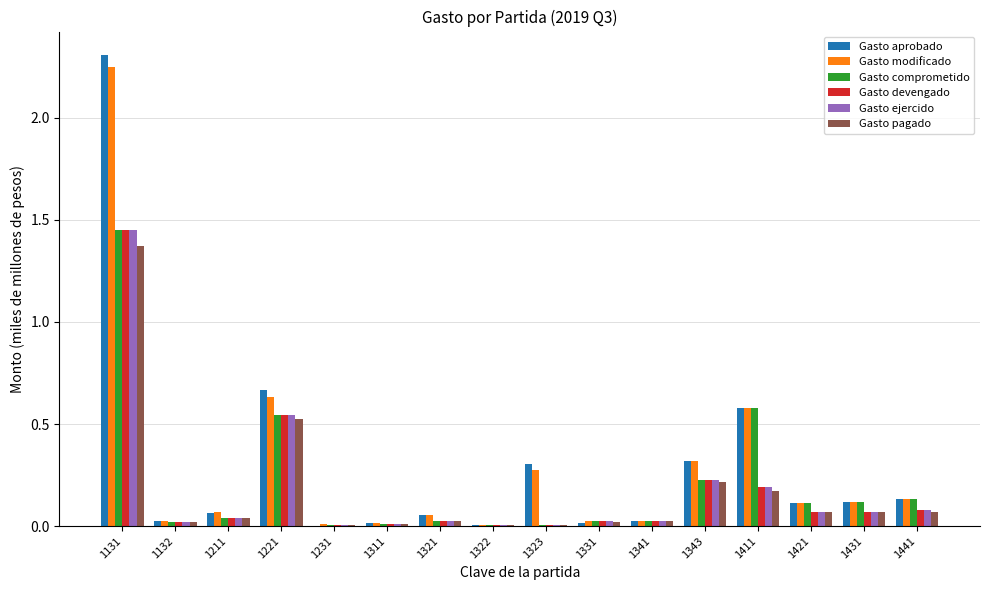

What is the greatest value displayed?

2.3